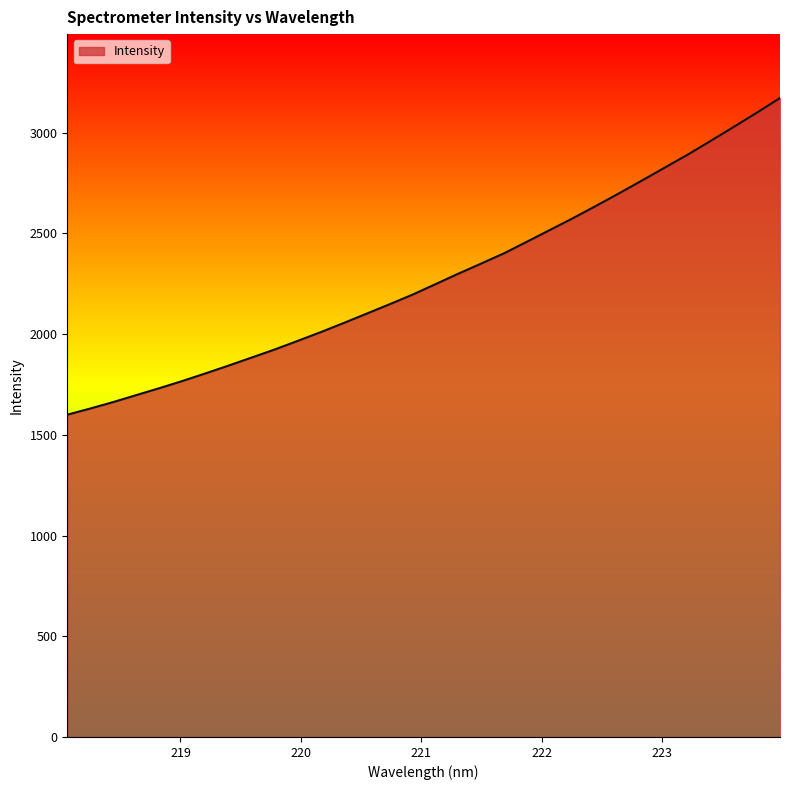

What is the smallest value displayed?

1599.6